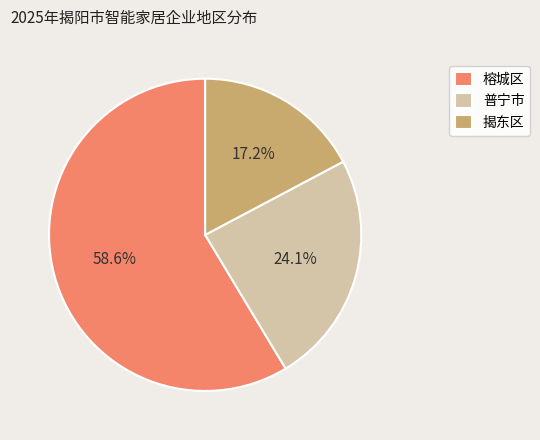

Which has a higher value, 揭东区 or 榕城区?

榕城区